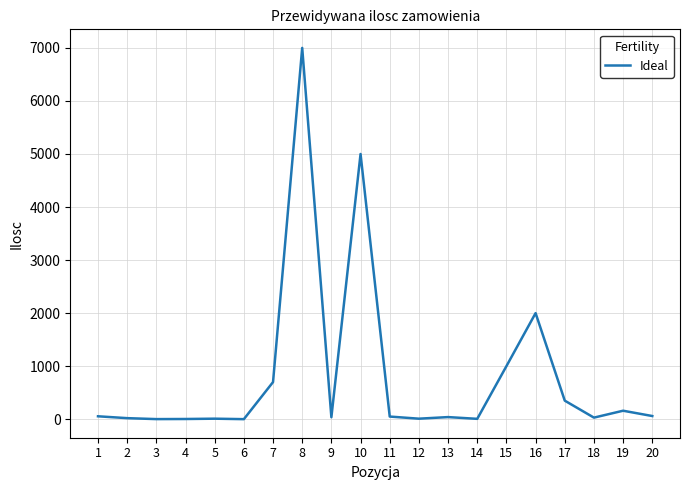

What is the greatest value displayed?

7000